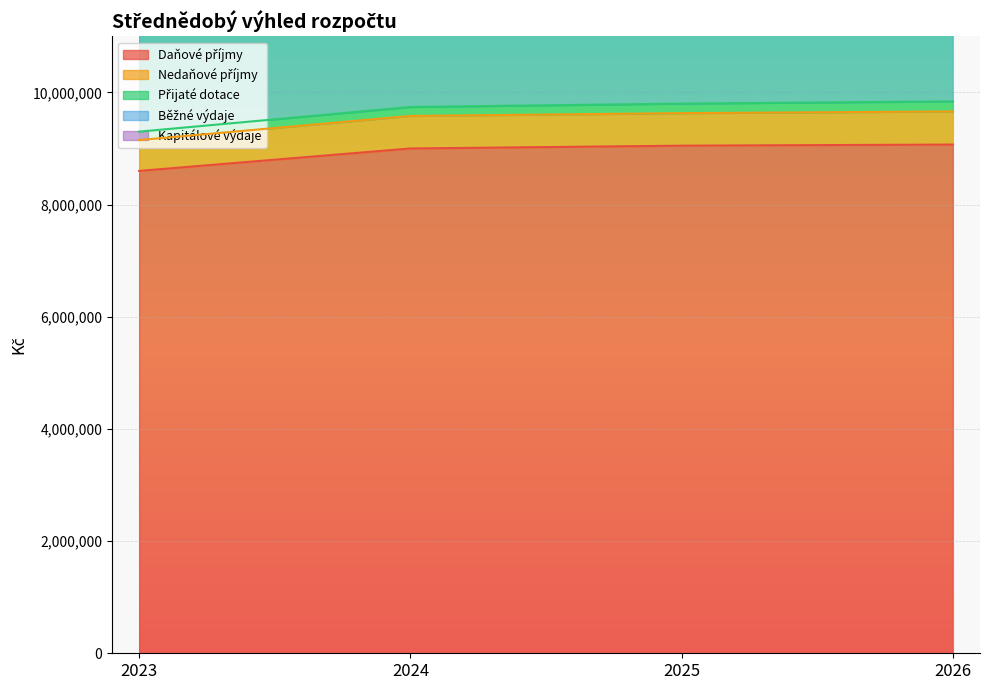

True or false: Nedaňové příjmy and Běžné výdaje intersect in this chart.

False